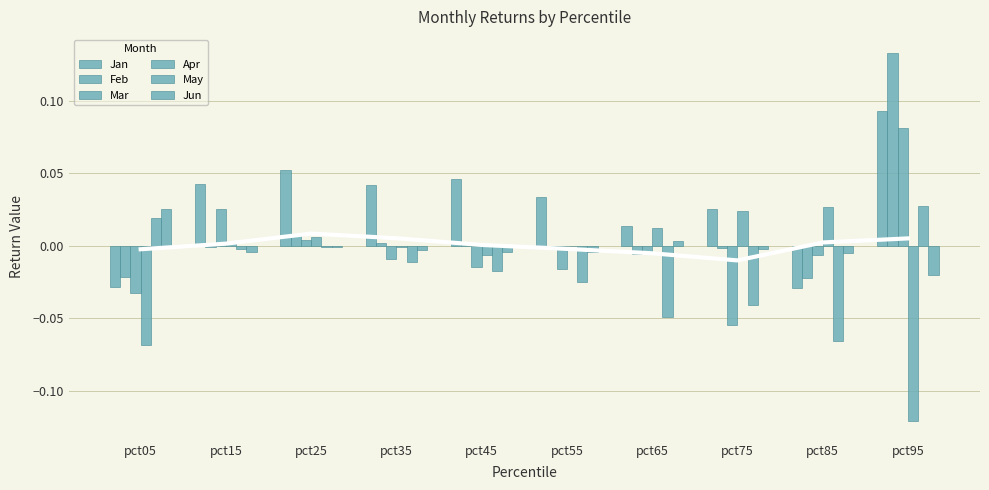

The Jun series shows -0.0 at pct55. True or false?

True